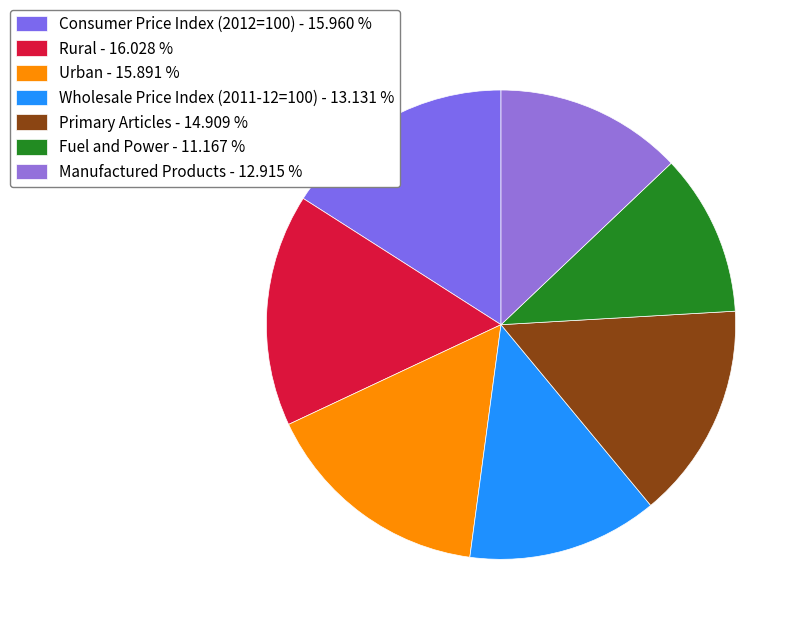

To the nearest percent, what is the combined percentage of Manufactured Products and Rural?

29%